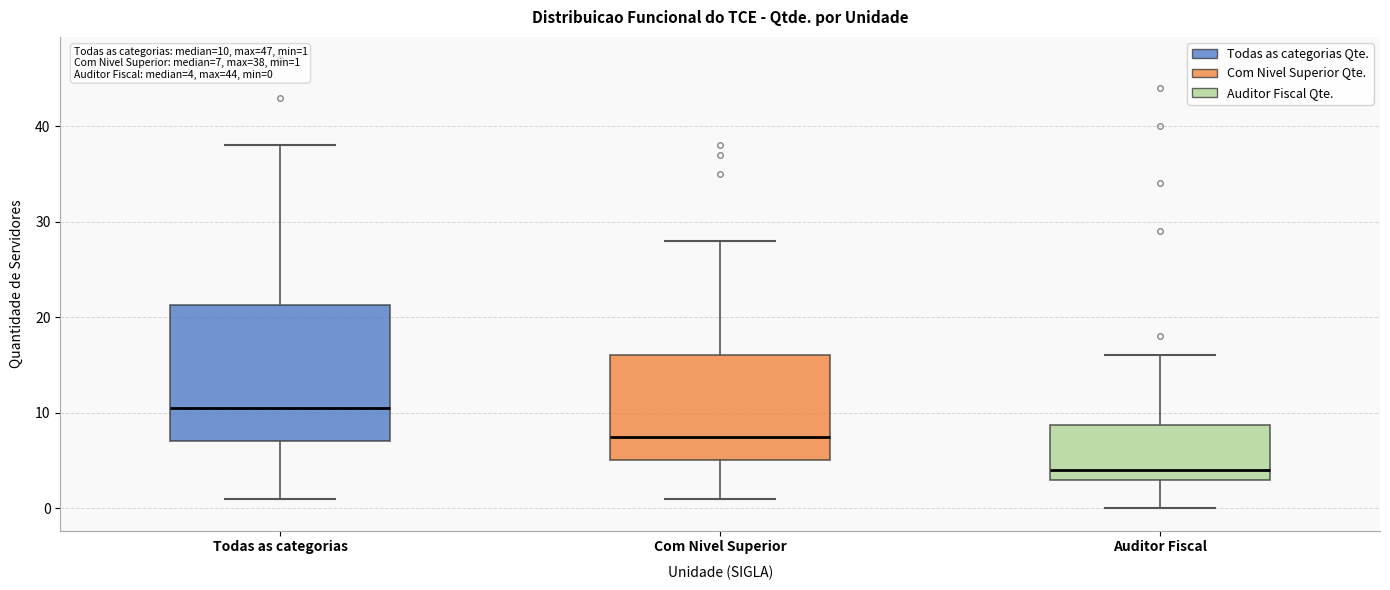

Which box is the tallest, from its lower edge to its upper edge?

Todas as categorias